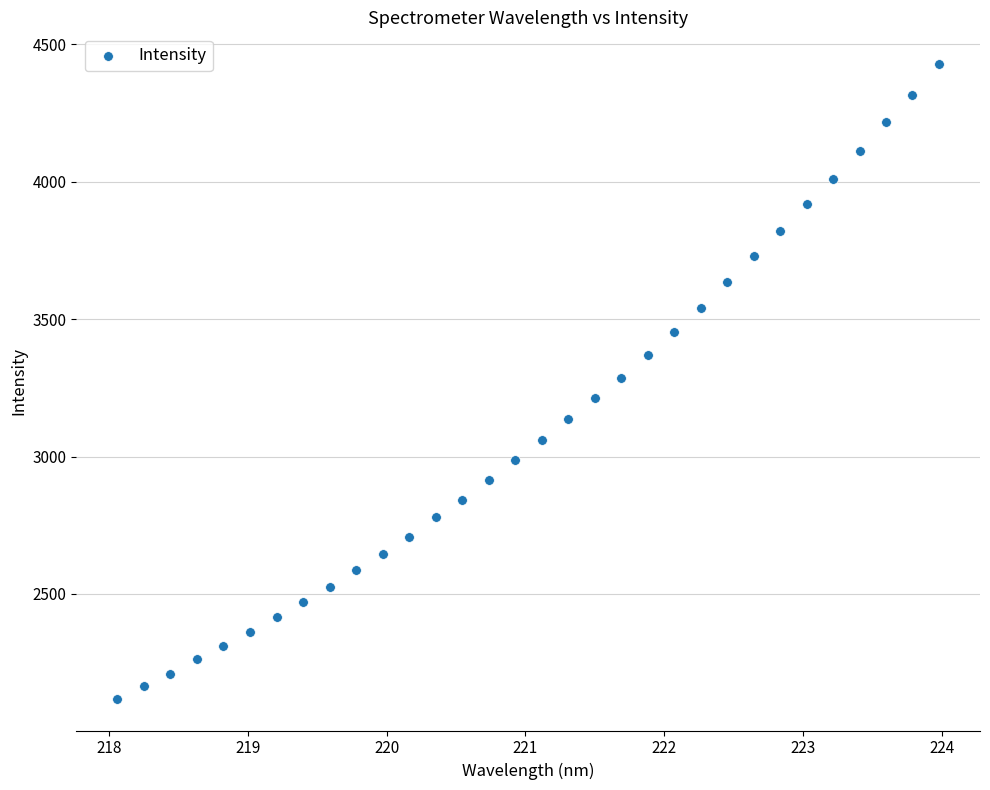

What is the range of Y values (max minus min)?

2309.3